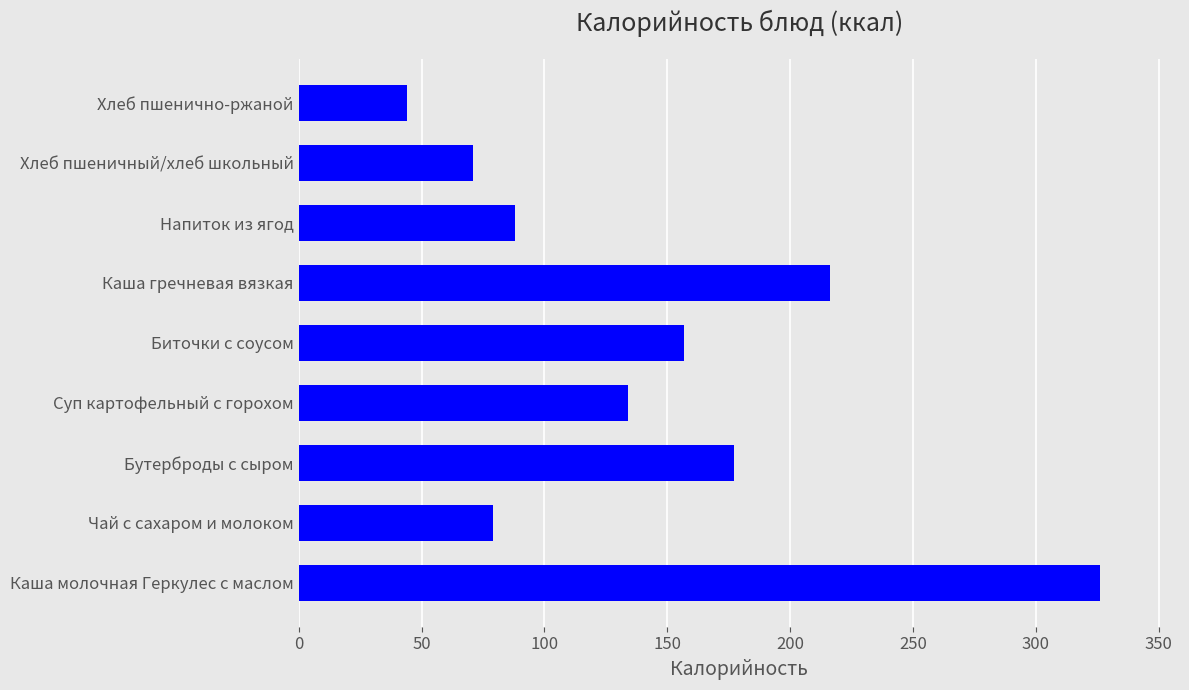

How many bars are there in total?

9